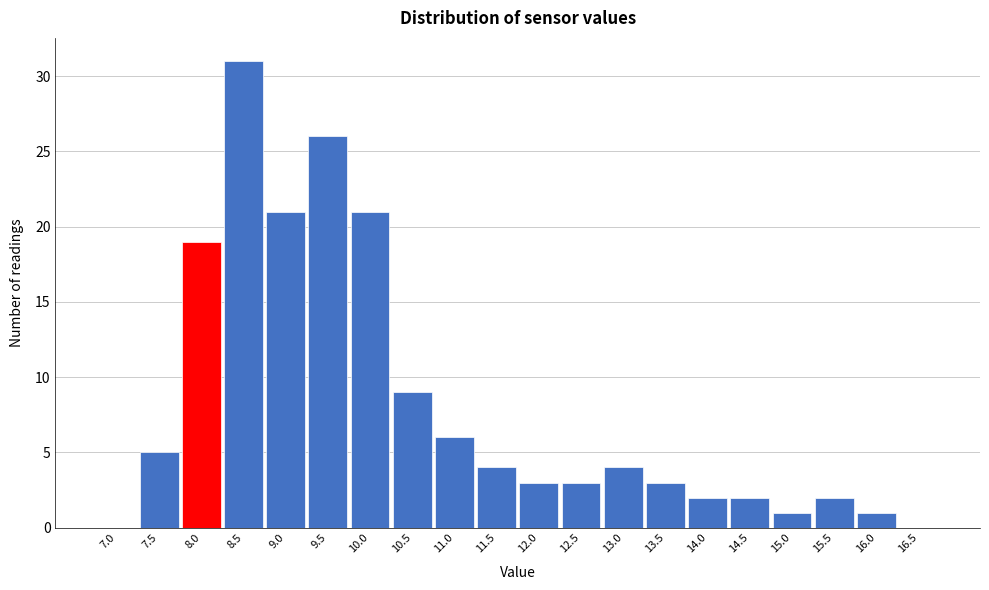

Reading left to right, transcribe all the data shown in this chart.

7.0=0	7.5=5	8.0=19	8.5=31	9.0=21	9.5=26	10.0=21	10.5=9	11.0=6	11.5=4	12.0=3	12.5=3	13.0=4	13.5=3	14.0=2	14.5=2	15.0=1	15.5=2	16.0=1	16.5=0